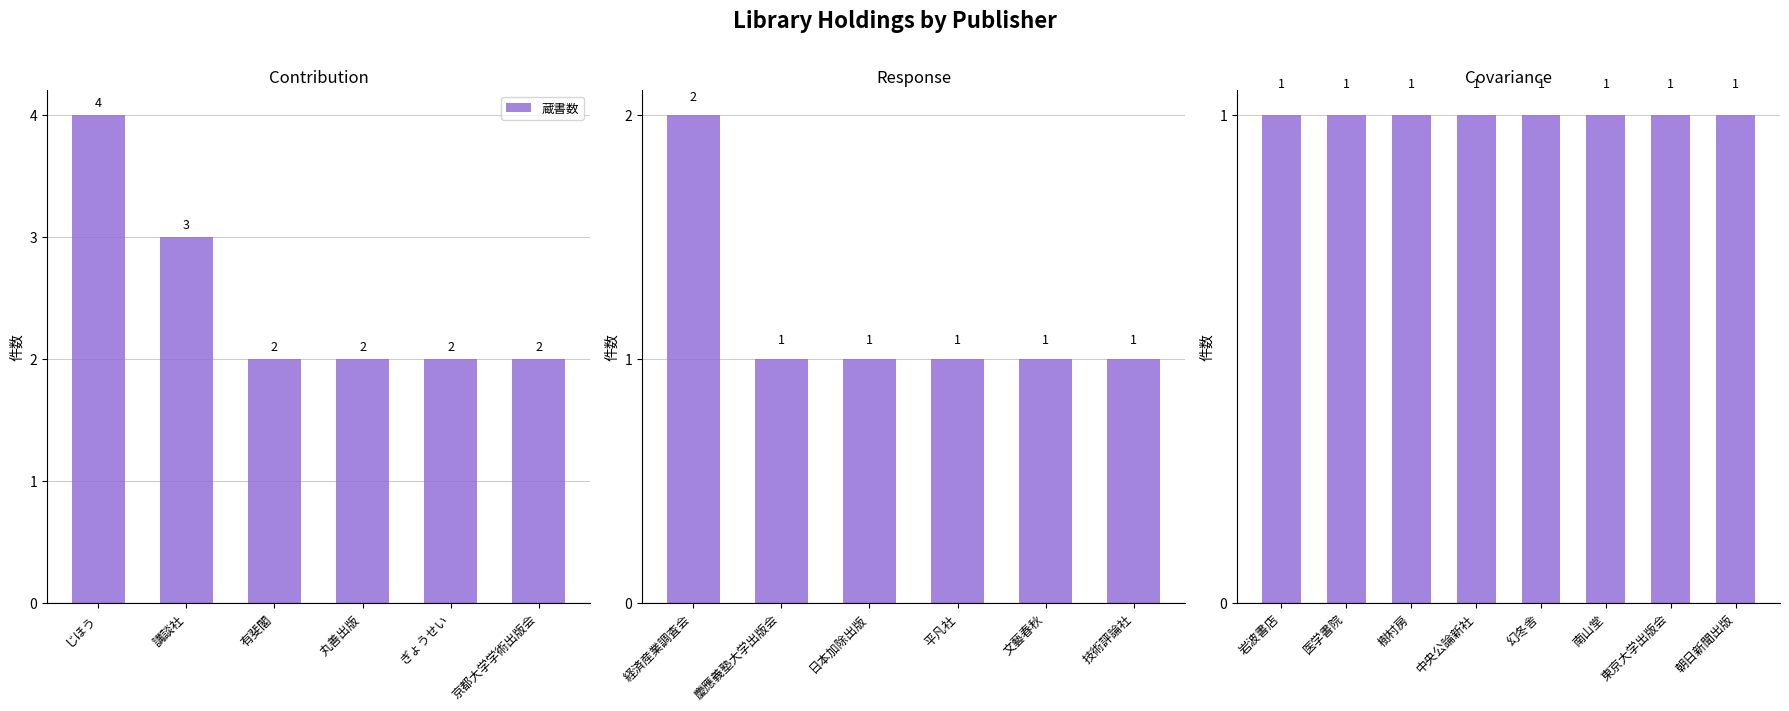

Rank the categories by value from highest to lowest.

じほう, 講談社, 有斐閣, 丸善出版, ぎょうせい, 京都大学学術出版会, 経済産業調査会, 慶應義塾大学出版会, 日本加除出版, 平凡社, 文藝春秋, 技術評論社, 岩波書店, 医学書院, 樹村房, 中央公論新社, 幻冬舎, 南山堂, 東京大学出版会, 朝日新聞出版